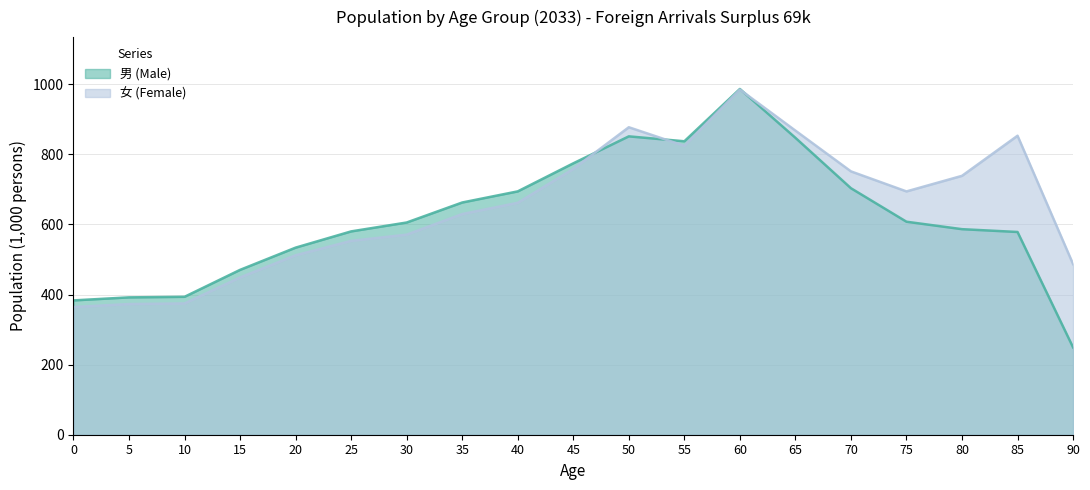

Which category has the highest value in the 男 (Male) series?

60